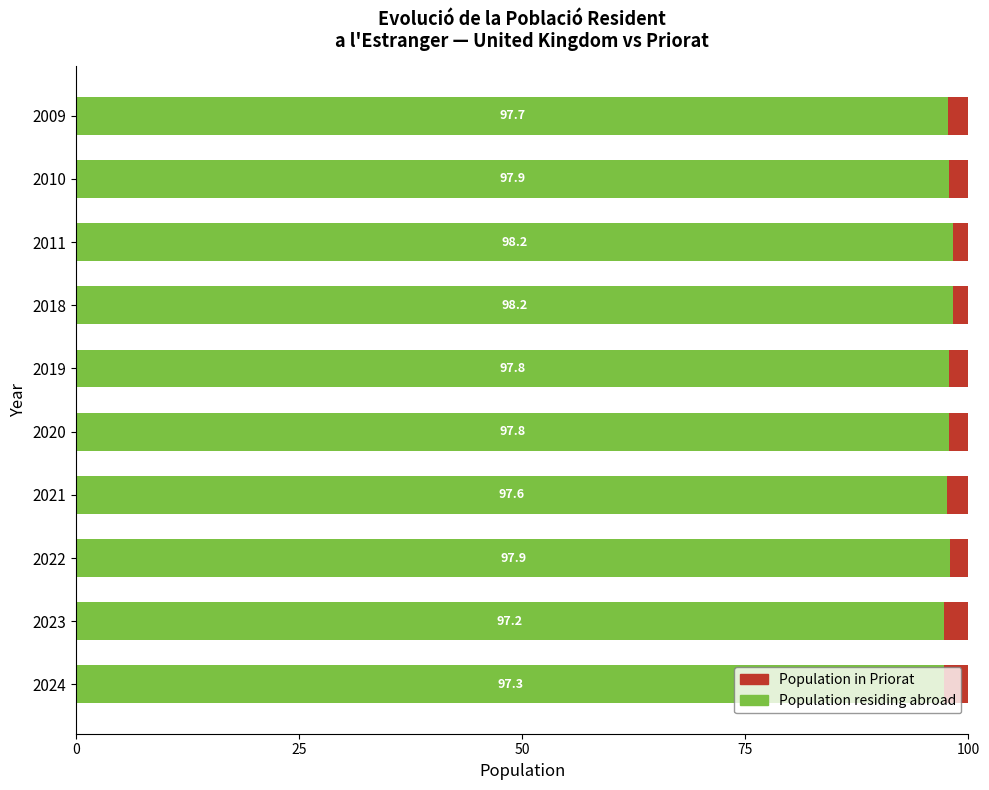

Is it true that Population residing abroad equals 97.8 at 2019?

True